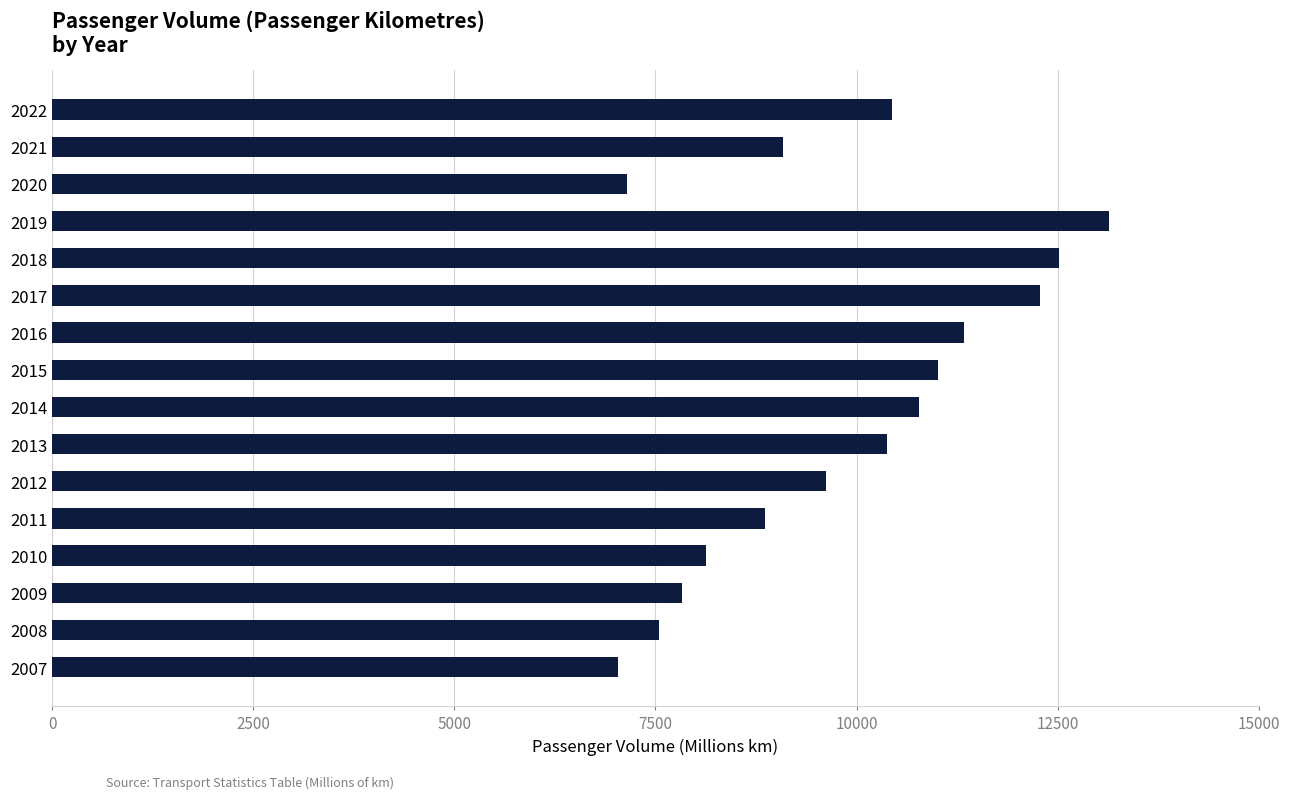

What is the greatest value displayed?

13135.1